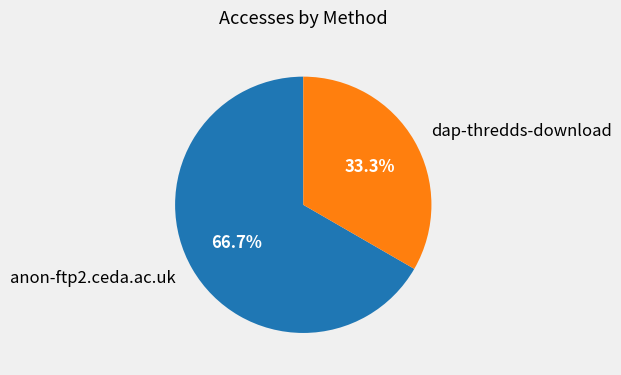

What percentage is the dap-thredds-download slice, to the nearest percent?

33%